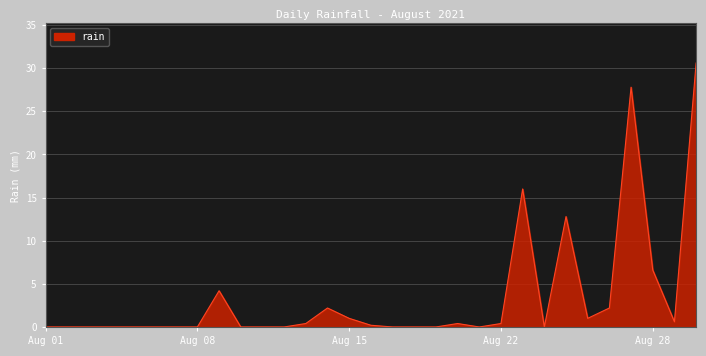

What is the difference between the maximum and minimum values?

30.6